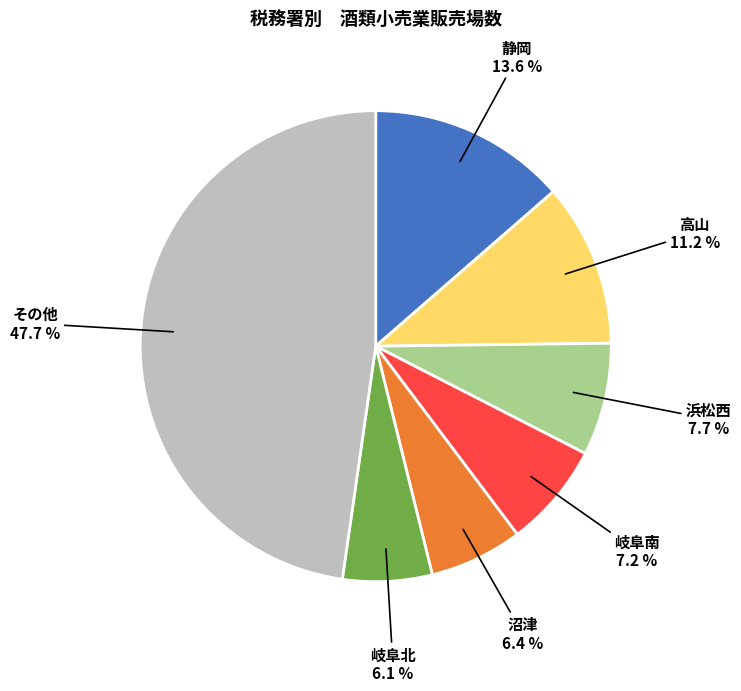

How much of the chart is everything except 岐阜南?

92.8%